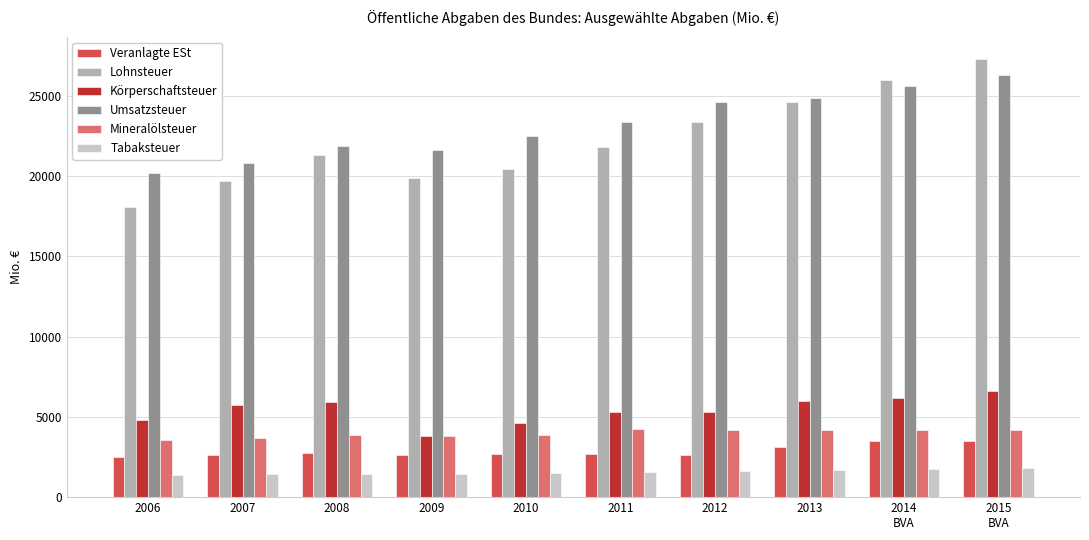

What is the total value across all series at 2012?

61726.1